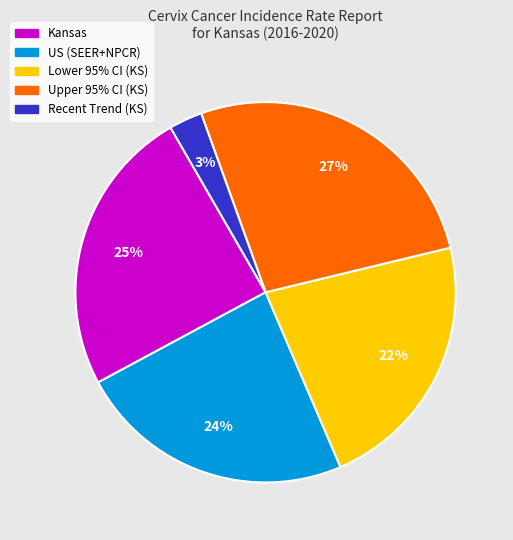

Is Kansas the majority of the pie?

No